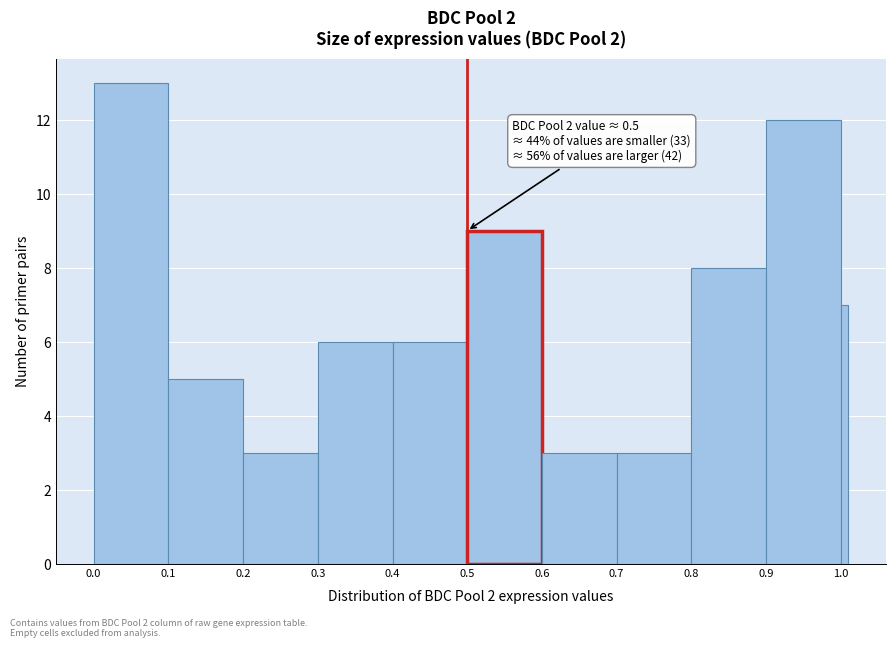

Around what value on the x-axis is the tallest bar? Give the approximate position of its centre, as read against the axis.

0.05